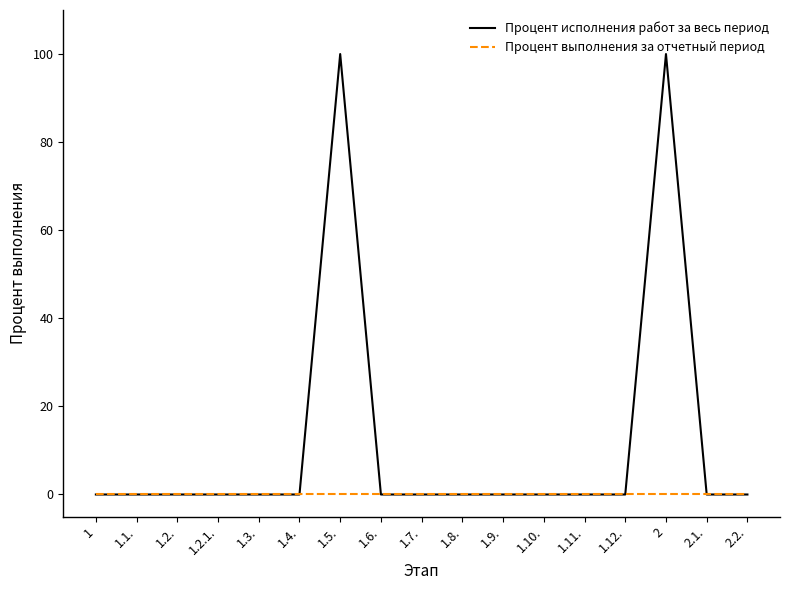

Rank the series by their average value, from highest to lowest.

Процент исполнения работ за весь период, Процент выполнения за отчетный период